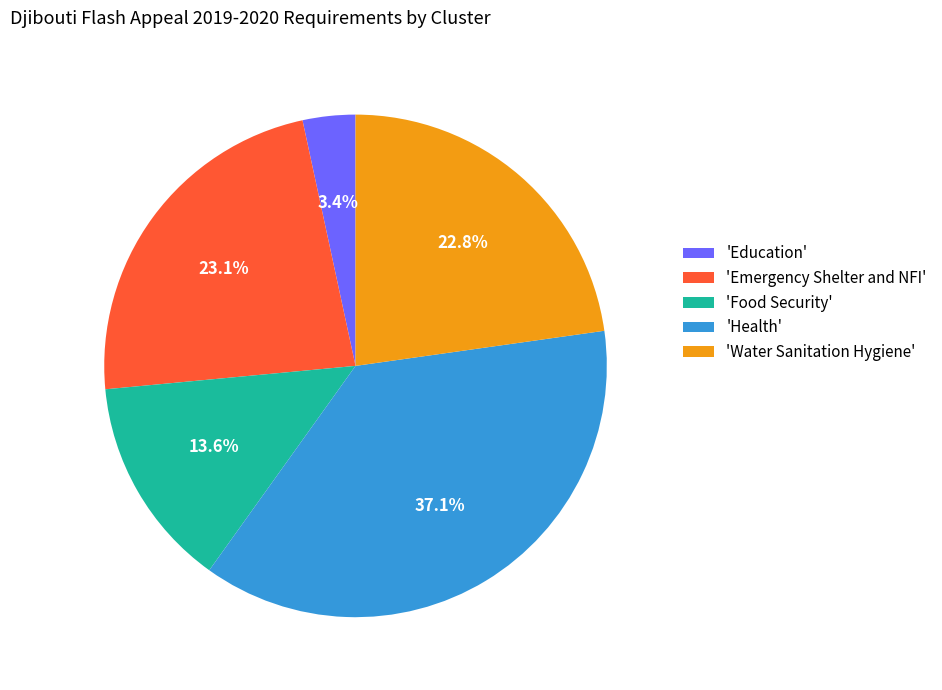

What is the largest slice in the pie chart?

'Health'